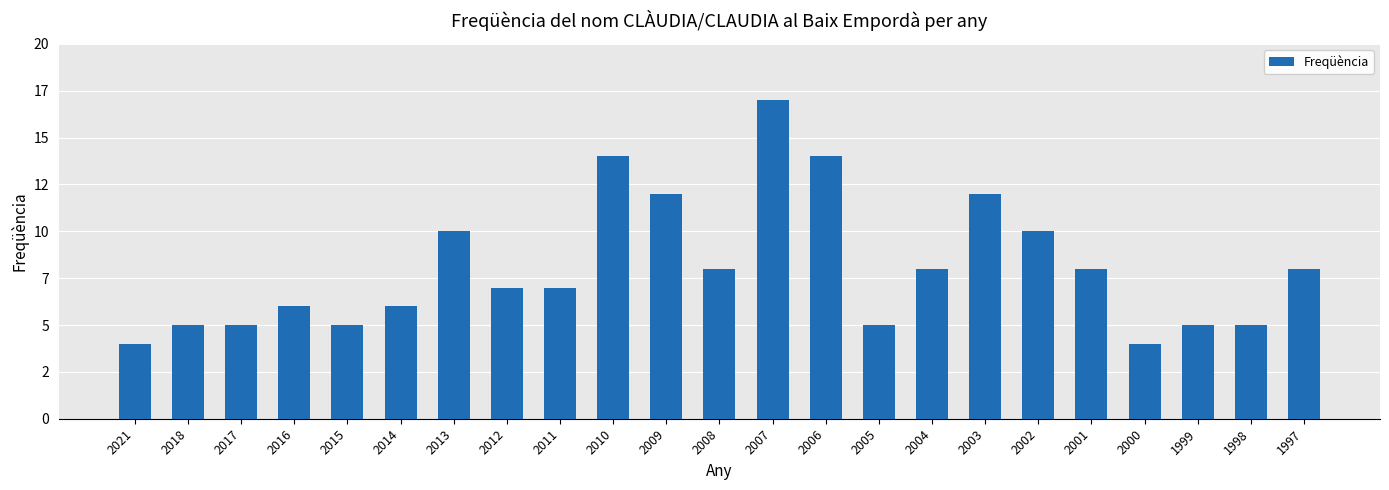

What is the difference between the maximum and minimum values?

13